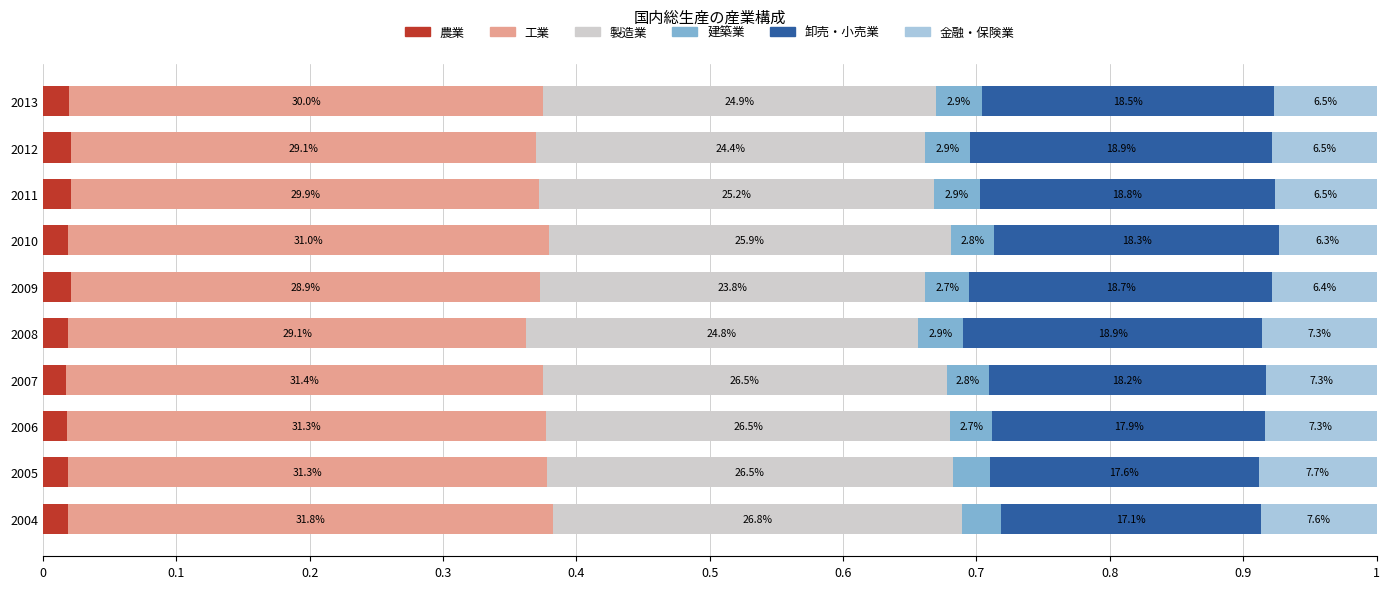

What are all the series names shown in the legend?

農業, 工業, 製造業, 建築業, 卸売・小売業, 金融・保険業